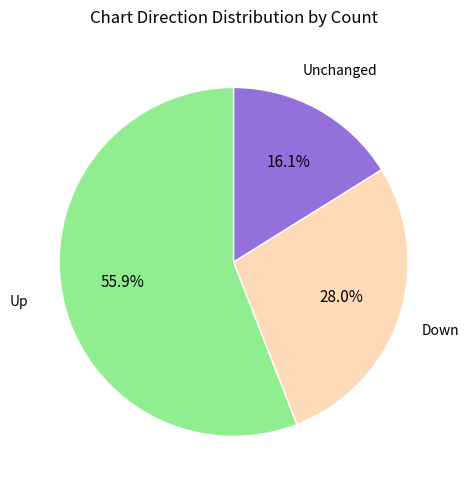

Which category has the biggest portion of the pie?

up